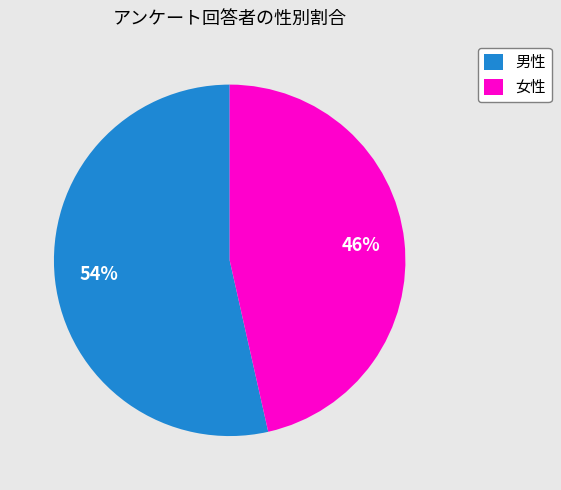

Is it true that 女性 is 46% of the pie?

True